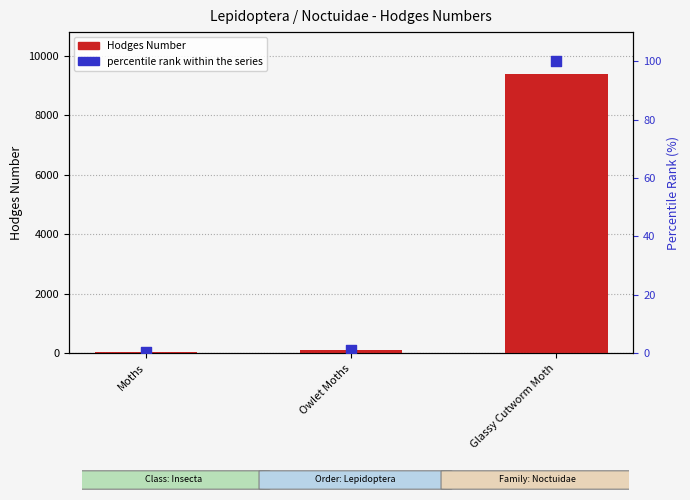

At how many categories does at least one series exceed 3891?

1